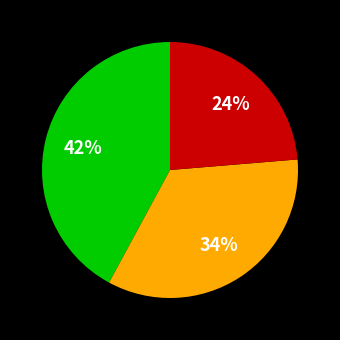

Does any single category account for the majority?

No